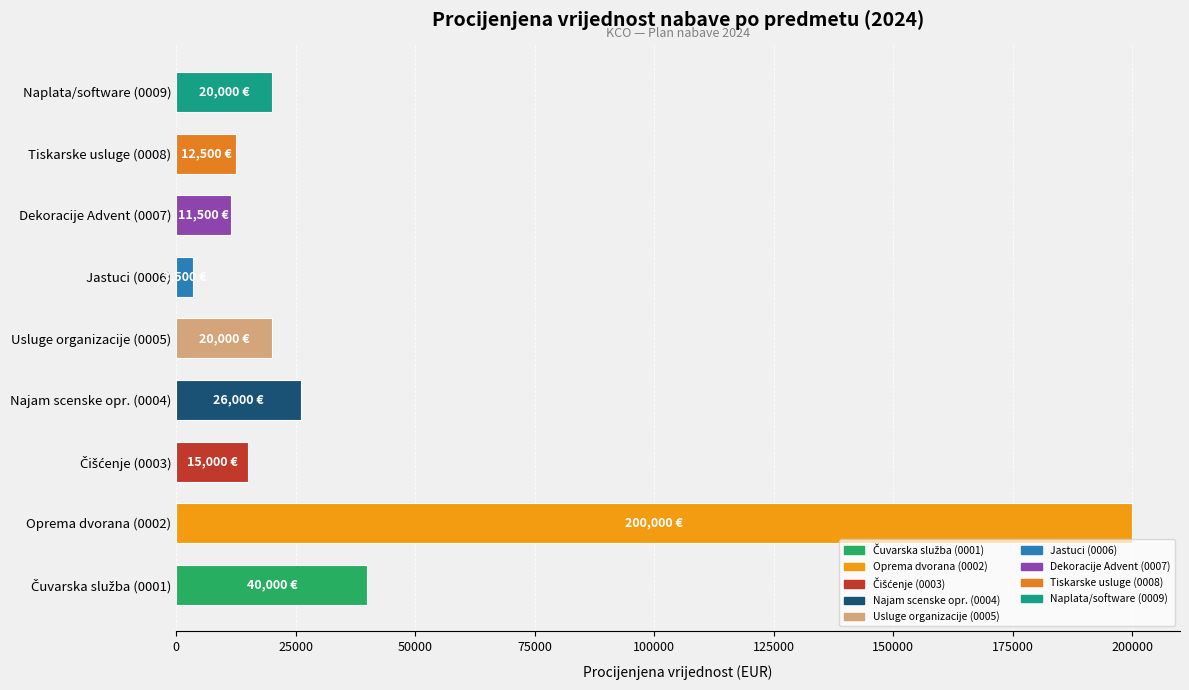

Reading bottom to top, what are all the values shown in this chart?

40000	200000	15000	26000	20000	3500	11500	12500	20000